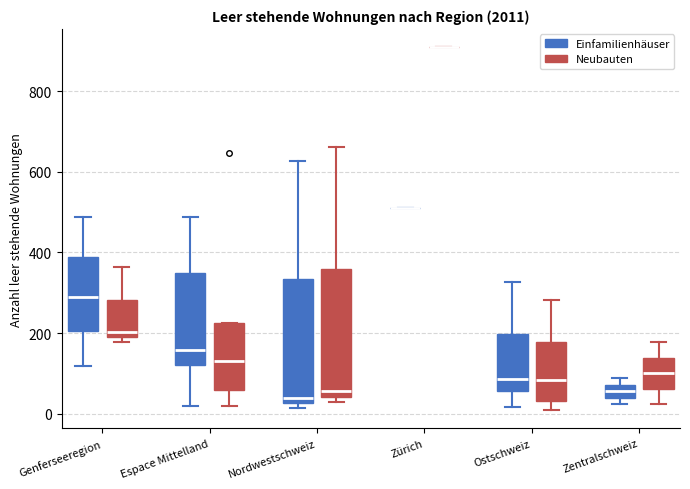

Where is the upper edge of the box for Genferseeregion (Neubauten) on the y-axis? The values are not printed on the chart, so give them approximately, as read against the axis.

280